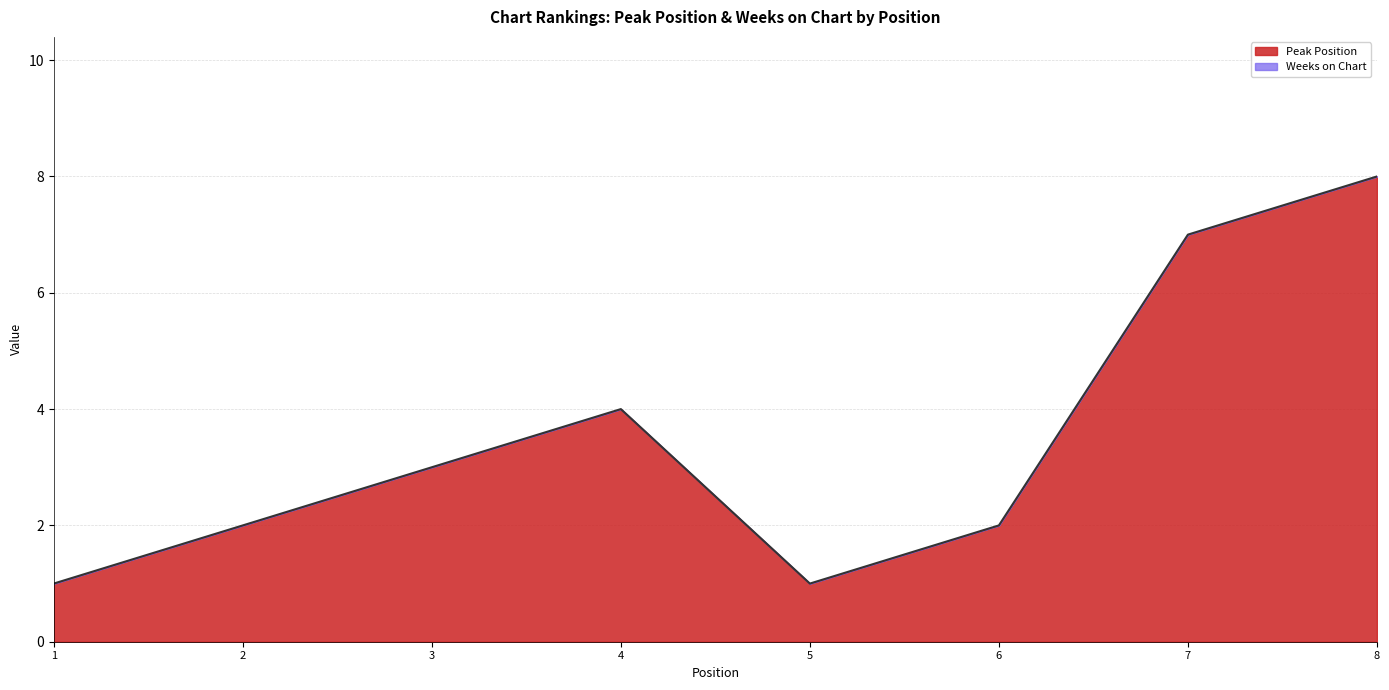

Rank the categories by value from lowest to highest.

1, 5, 2, 6, 3, 4, 7, 8